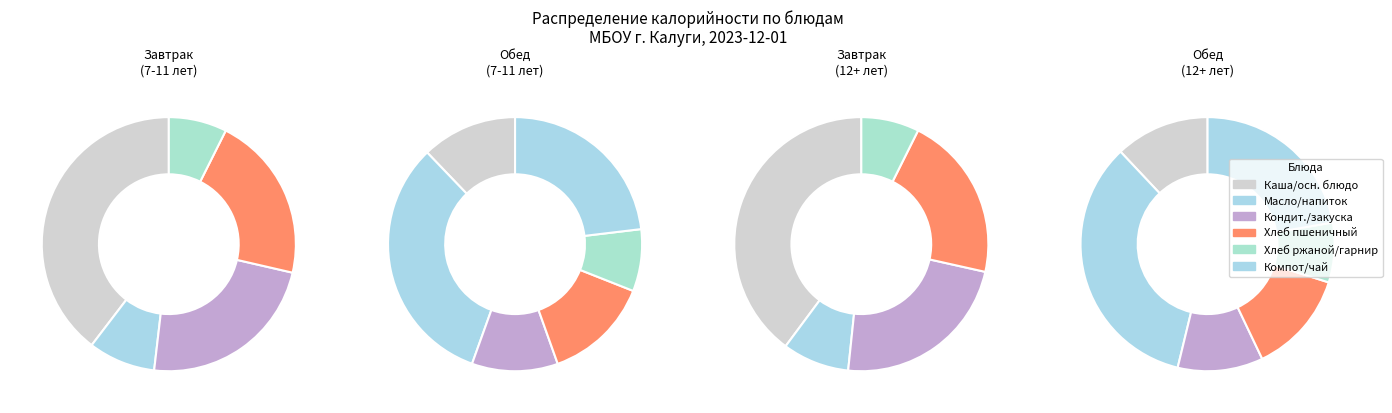

To the nearest percent, what is the difference between the Кондитерские изделия and Компот из свежих яблок slice percentages?

3%